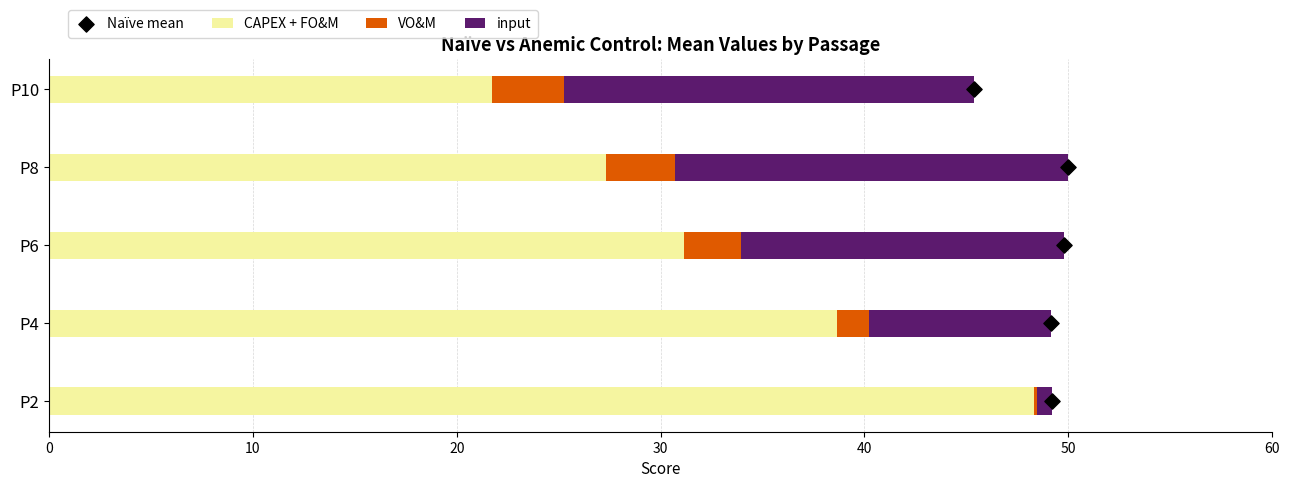

What are all the series names shown in the legend?

CAPEX + FO&M, VO&M, input, Naïve mean